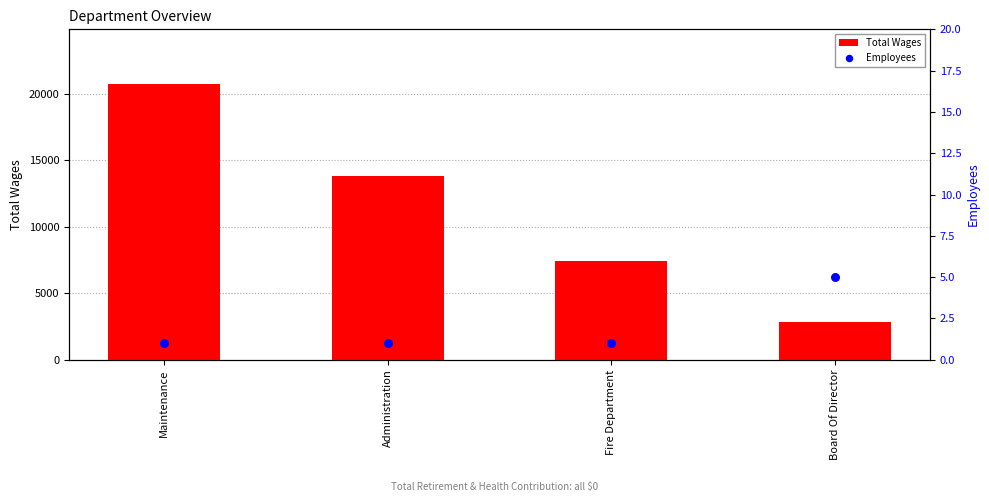

Which series contains the lowest Y value?

Employees